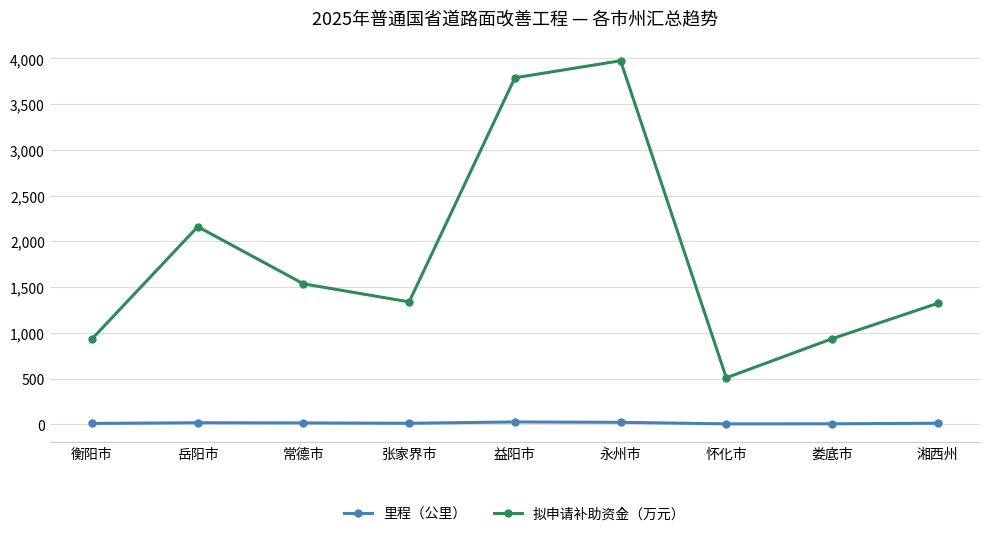

What is the label of the 8th point from the right?

岳阳市